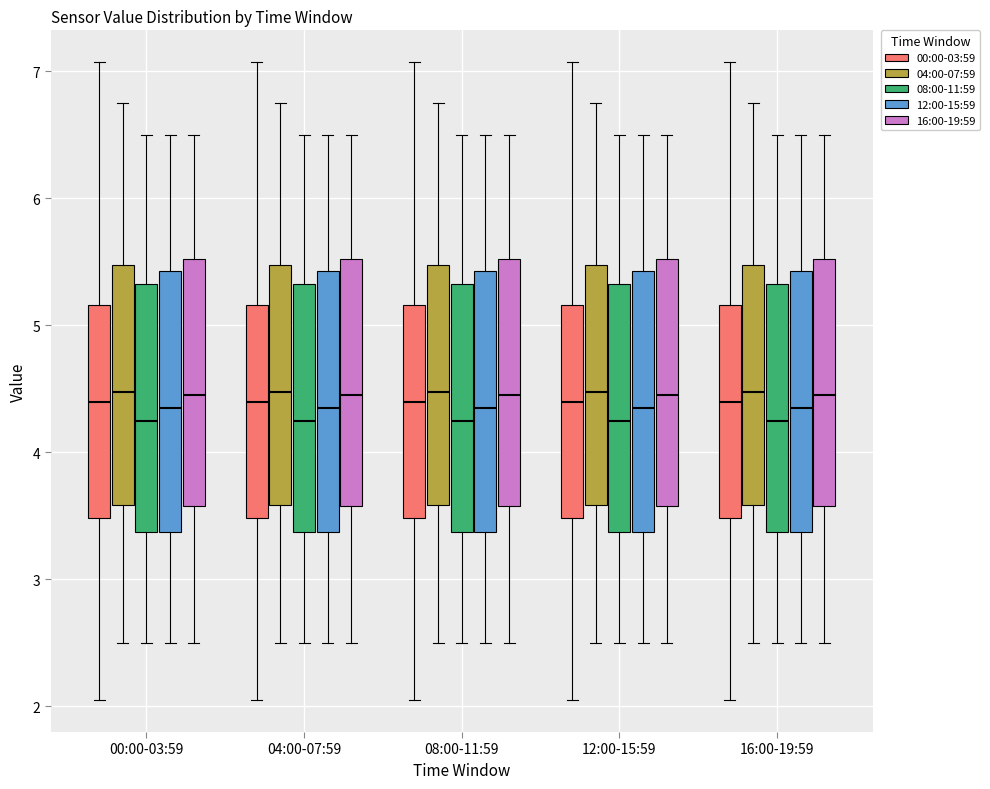

Reading left to right, read every box against the y-axis: the position of its median line, the range the box covers, and the ends of its whiskers. The values are not printed on the chart, so give them approximately, as read against the axis.

00:00-03:59 (00:00-03:59): median 4.4, box 3.5 to 5.2, whiskers 2.1 to 7.1
00:00-03:59 (04:00-07:59): median 4.5, box 3.6 to 5.5, whiskers 2.5 to 6.8
00:00-03:59 (08:00-11:59): median 4.3, box 3.4 to 5.3, whiskers 2.5 to 6.5
00:00-03:59 (12:00-15:59): median 4.4, box 3.4 to 5.4, whiskers 2.5 to 6.5
00:00-03:59 (16:00-19:59): median 4.5, box 3.6 to 5.5, whiskers 2.5 to 6.5
04:00-07:59 (00:00-03:59): median 4.4, box 3.5 to 5.2, whiskers 2.1 to 7.1
04:00-07:59 (04:00-07:59): median 4.5, box 3.6 to 5.5, whiskers 2.5 to 6.8
04:00-07:59 (08:00-11:59): median 4.3, box 3.4 to 5.3, whiskers 2.5 to 6.5
04:00-07:59 (12:00-15:59): median 4.4, box 3.4 to 5.4, whiskers 2.5 to 6.5
04:00-07:59 (16:00-19:59): median 4.5, box 3.6 to 5.5, whiskers 2.5 to 6.5
08:00-11:59 (00:00-03:59): median 4.4, box 3.5 to 5.2, whiskers 2.1 to 7.1
08:00-11:59 (04:00-07:59): median 4.5, box 3.6 to 5.5, whiskers 2.5 to 6.8
08:00-11:59 (08:00-11:59): median 4.3, box 3.4 to 5.3, whiskers 2.5 to 6.5
08:00-11:59 (12:00-15:59): median 4.4, box 3.4 to 5.4, whiskers 2.5 to 6.5
08:00-11:59 (16:00-19:59): median 4.5, box 3.6 to 5.5, whiskers 2.5 to 6.5
12:00-15:59 (00:00-03:59): median 4.4, box 3.5 to 5.2, whiskers 2.1 to 7.1
12:00-15:59 (04:00-07:59): median 4.5, box 3.6 to 5.5, whiskers 2.5 to 6.8
12:00-15:59 (08:00-11:59): median 4.3, box 3.4 to 5.3, whiskers 2.5 to 6.5
12:00-15:59 (12:00-15:59): median 4.4, box 3.4 to 5.4, whiskers 2.5 to 6.5
12:00-15:59 (16:00-19:59): median 4.5, box 3.6 to 5.5, whiskers 2.5 to 6.5
16:00-19:59 (00:00-03:59): median 4.4, box 3.5 to 5.2, whiskers 2.1 to 7.1
16:00-19:59 (04:00-07:59): median 4.5, box 3.6 to 5.5, whiskers 2.5 to 6.8
16:00-19:59 (08:00-11:59): median 4.3, box 3.4 to 5.3, whiskers 2.5 to 6.5
16:00-19:59 (12:00-15:59): median 4.4, box 3.4 to 5.4, whiskers 2.5 to 6.5
16:00-19:59 (16:00-19:59): median 4.5, box 3.6 to 5.5, whiskers 2.5 to 6.5